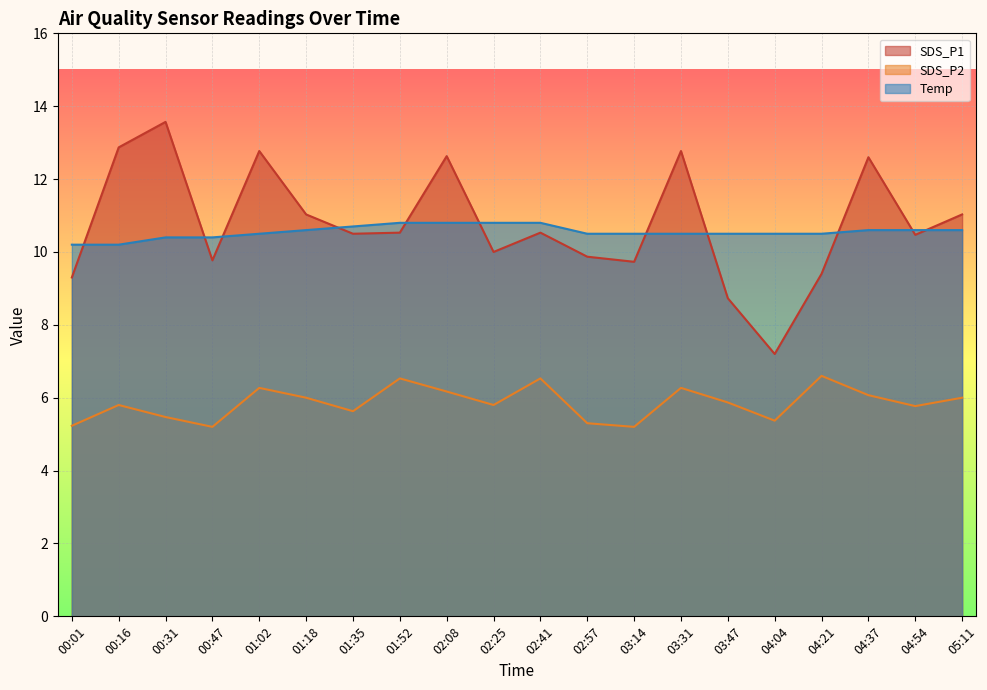

What is the total value across all series at 04:54?

26.8